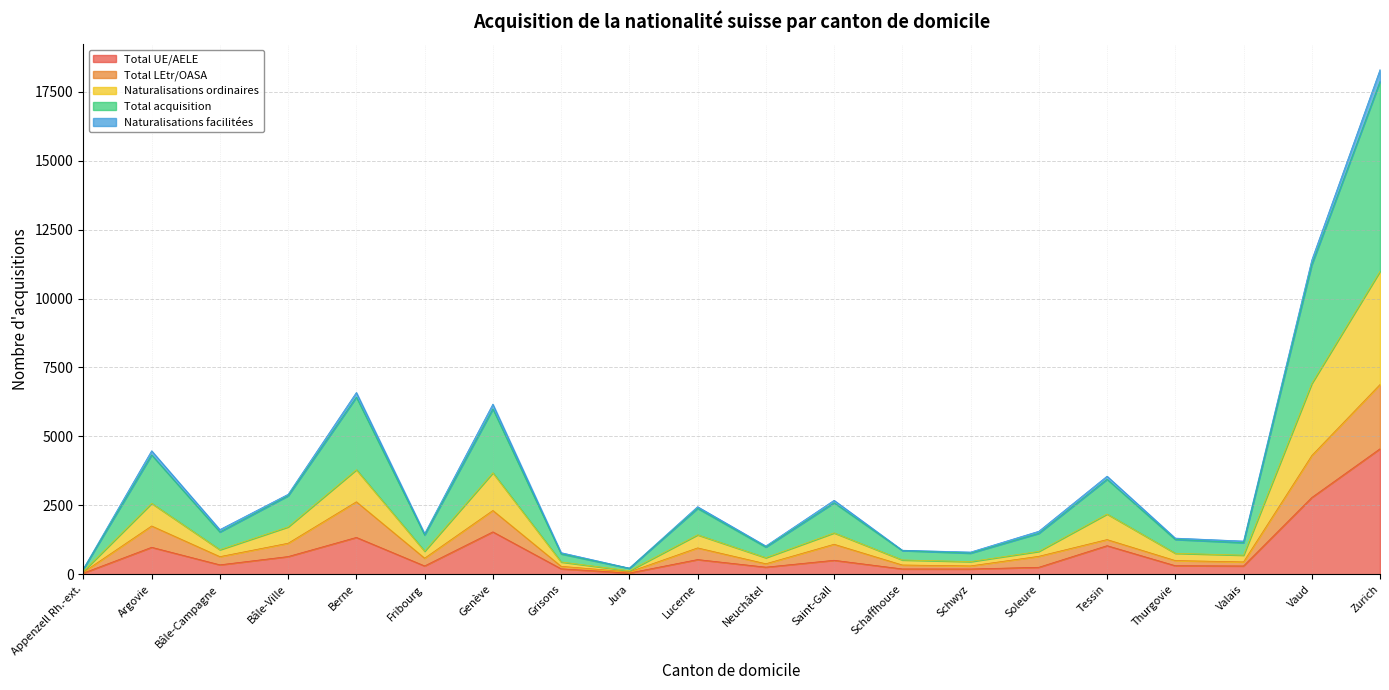

True or false: Naturalisations ordinaires has a value of 945 at Berne.

False